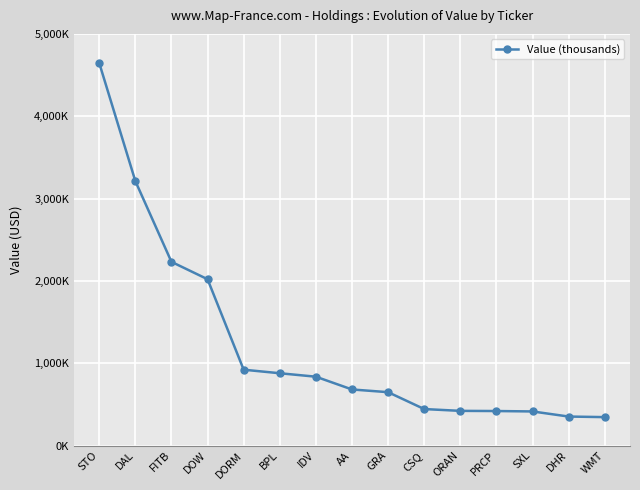

What is the difference between the values at DAL and DORM?

2291000